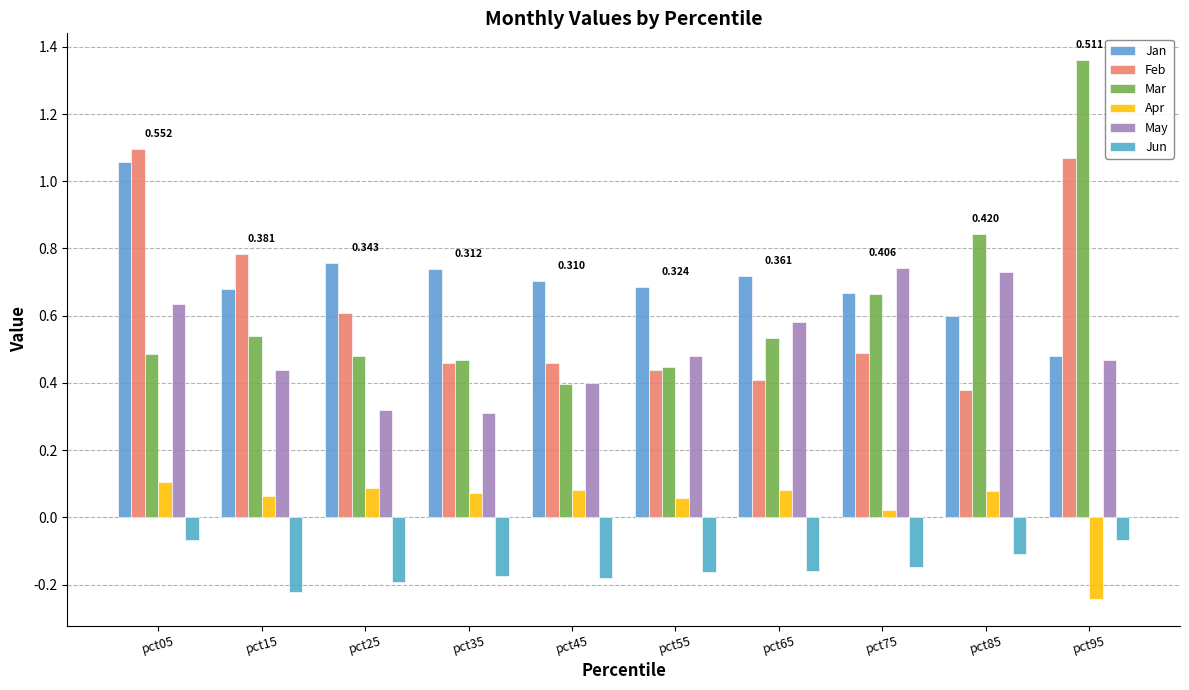

What is the value of the May bar at the 3rd from the left?

0.3